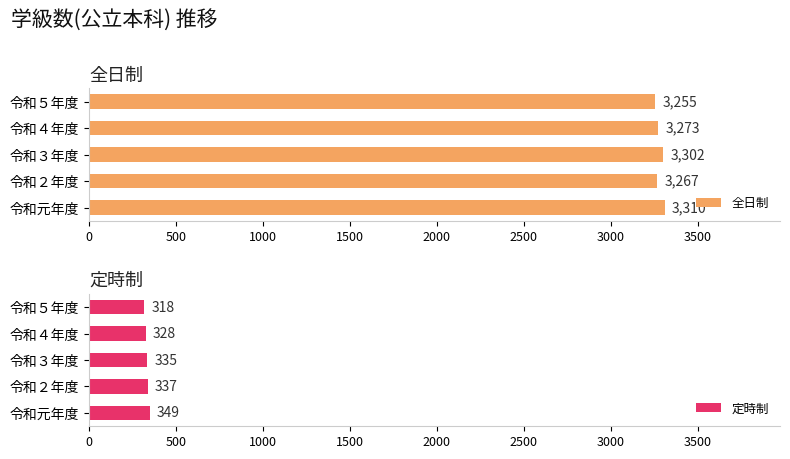

Rank the categories by 全日制 value from highest to lowest.

令和元年度, 令和３年度, 令和４年度, 令和２年度, 令和５年度